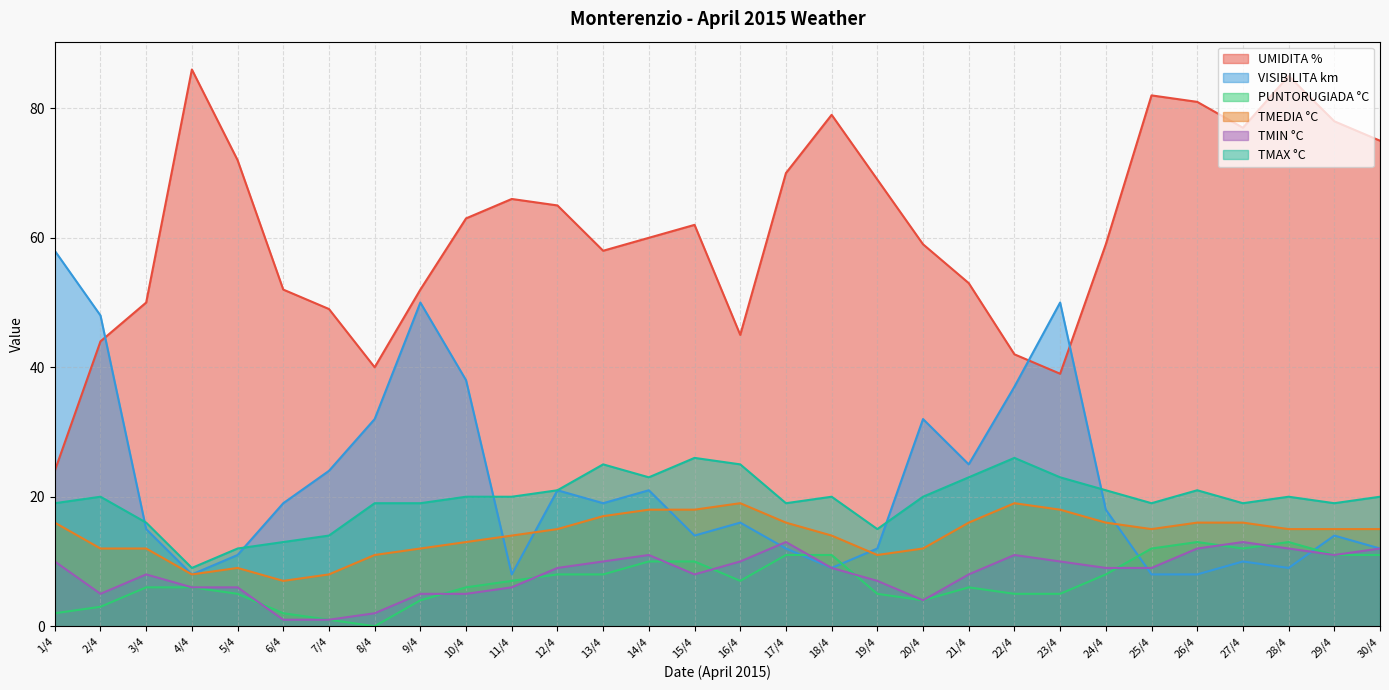

True or false: PUNTORUGIADA °C has a value of 13 at 26/4.

True